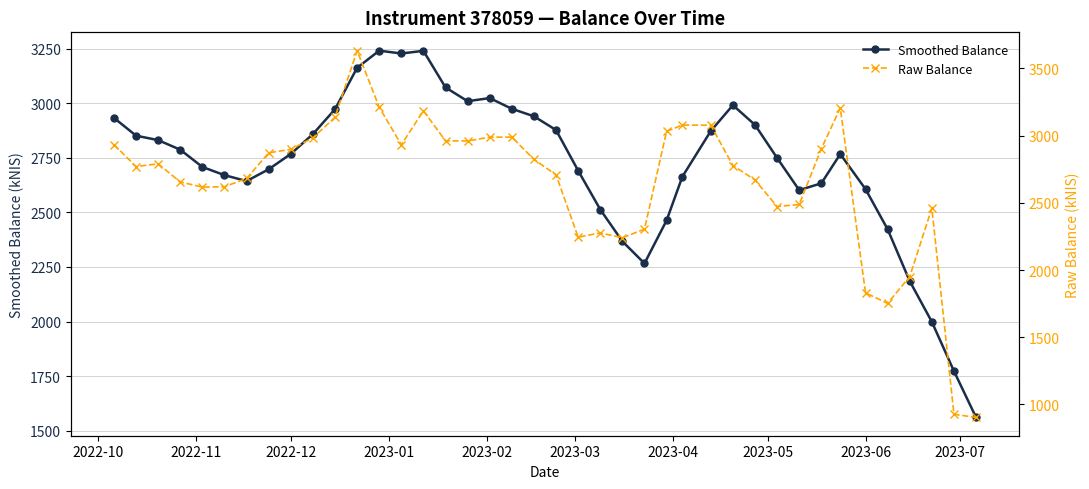

What is the lowest value of the Smoothed Balance series?

1560.6